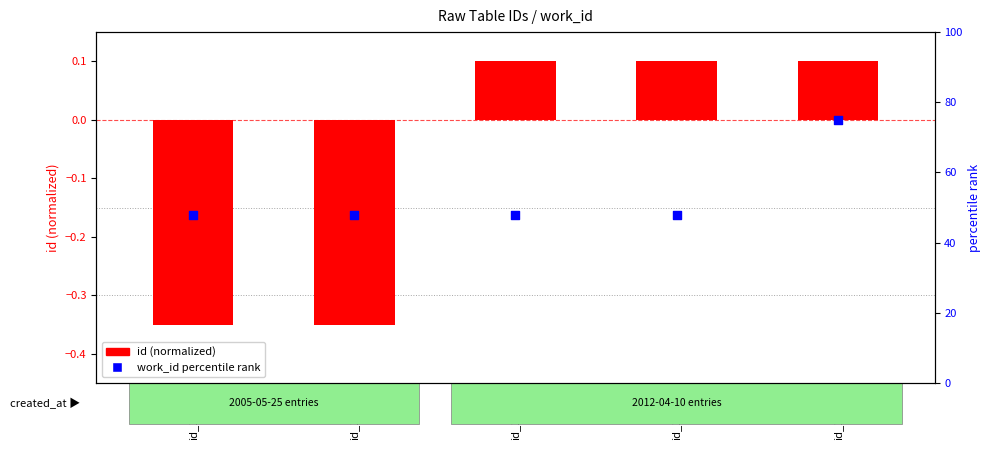

Is the value of id (normalized) at id_19678 greater than the value of work_id percentile rank at id_19678?

No